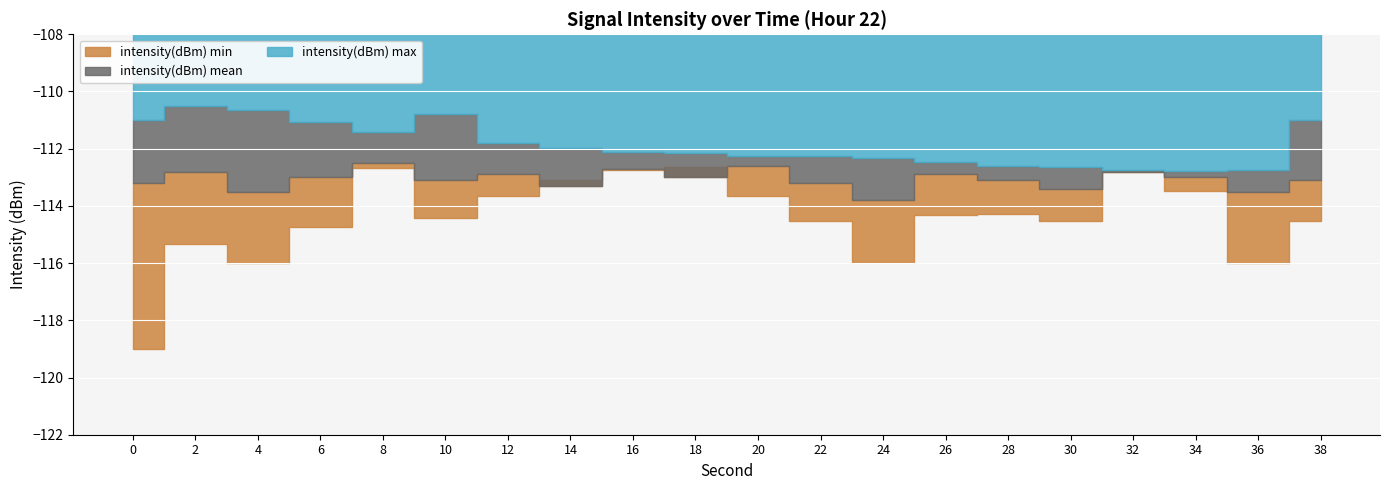

What is the sum of the intensity(dBm) max values at 28 and 16?

-224.7